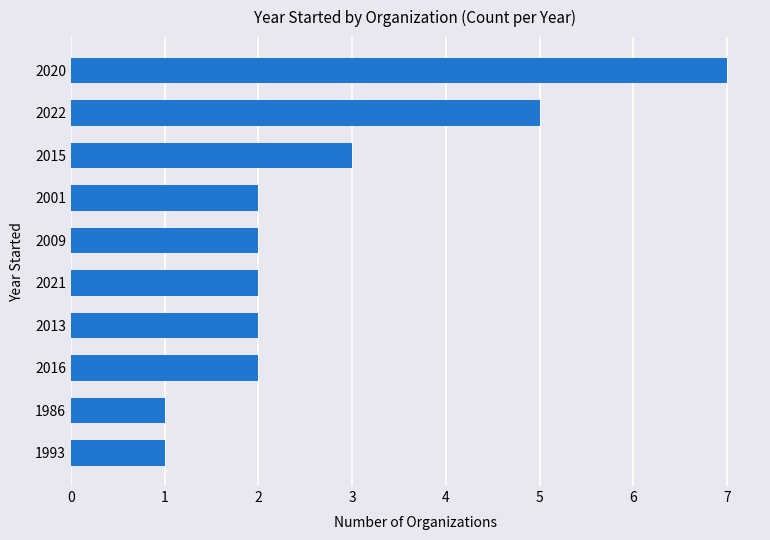

Where is the data nearest to the value 4?

2015